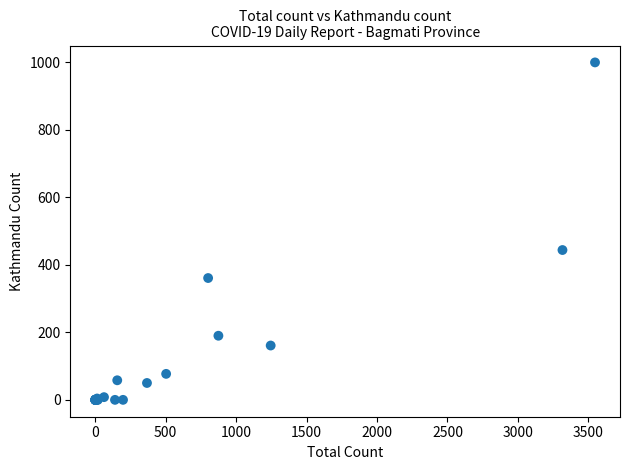

What Y value in the scatter plot is closest to 500?

444